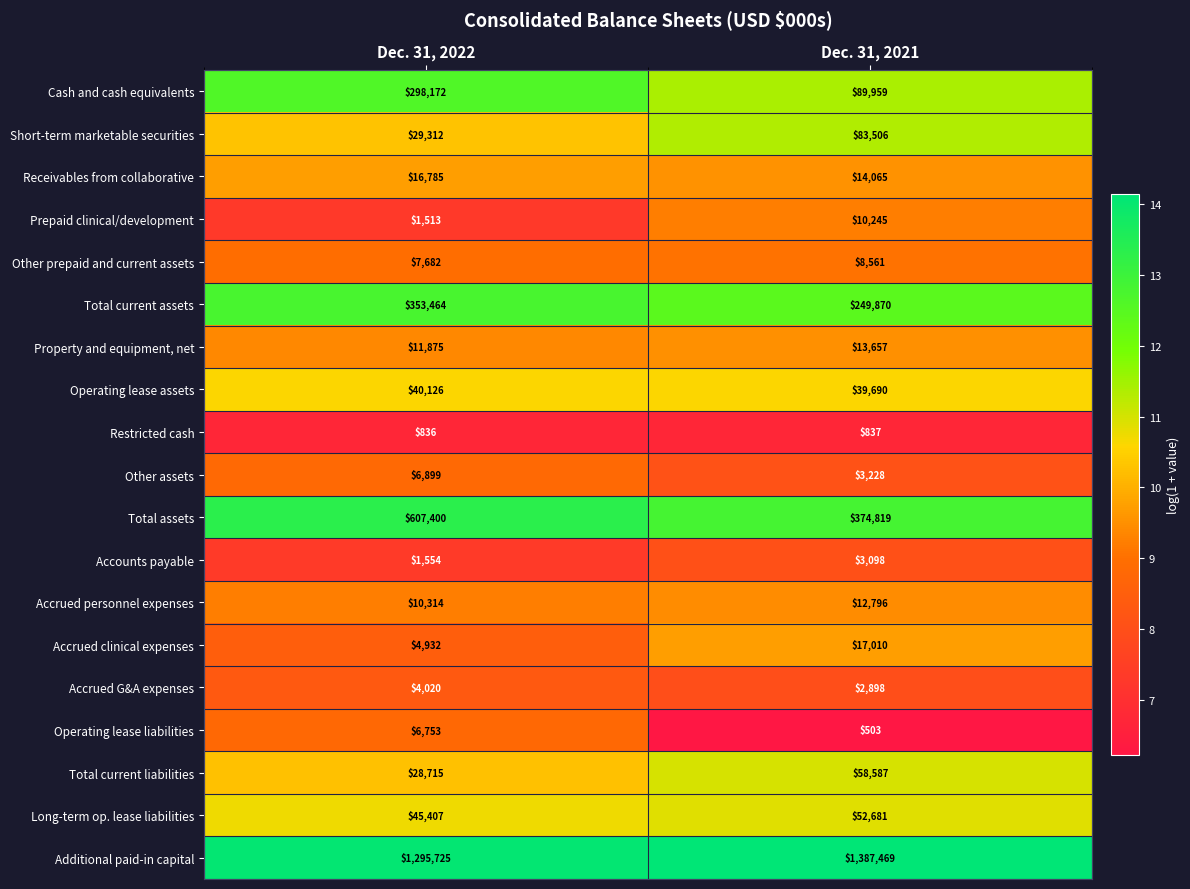

Rank the series by their maximum value, from highest to lowest.

Additional paid-in capital, Total assets, Total current assets, Cash and cash equivalents, Short-term marketable securities, Total current liabilities, Long-term op. lease liabilities, Operating lease assets, Accrued clinical expenses, Receivables from collaborative, Property and equipment, net, Accrued personnel expenses, Prepaid clinical/development, Other prepaid and current assets, Other assets, Operating lease liabilities, Accrued G&A expenses, Accounts payable, Restricted cash